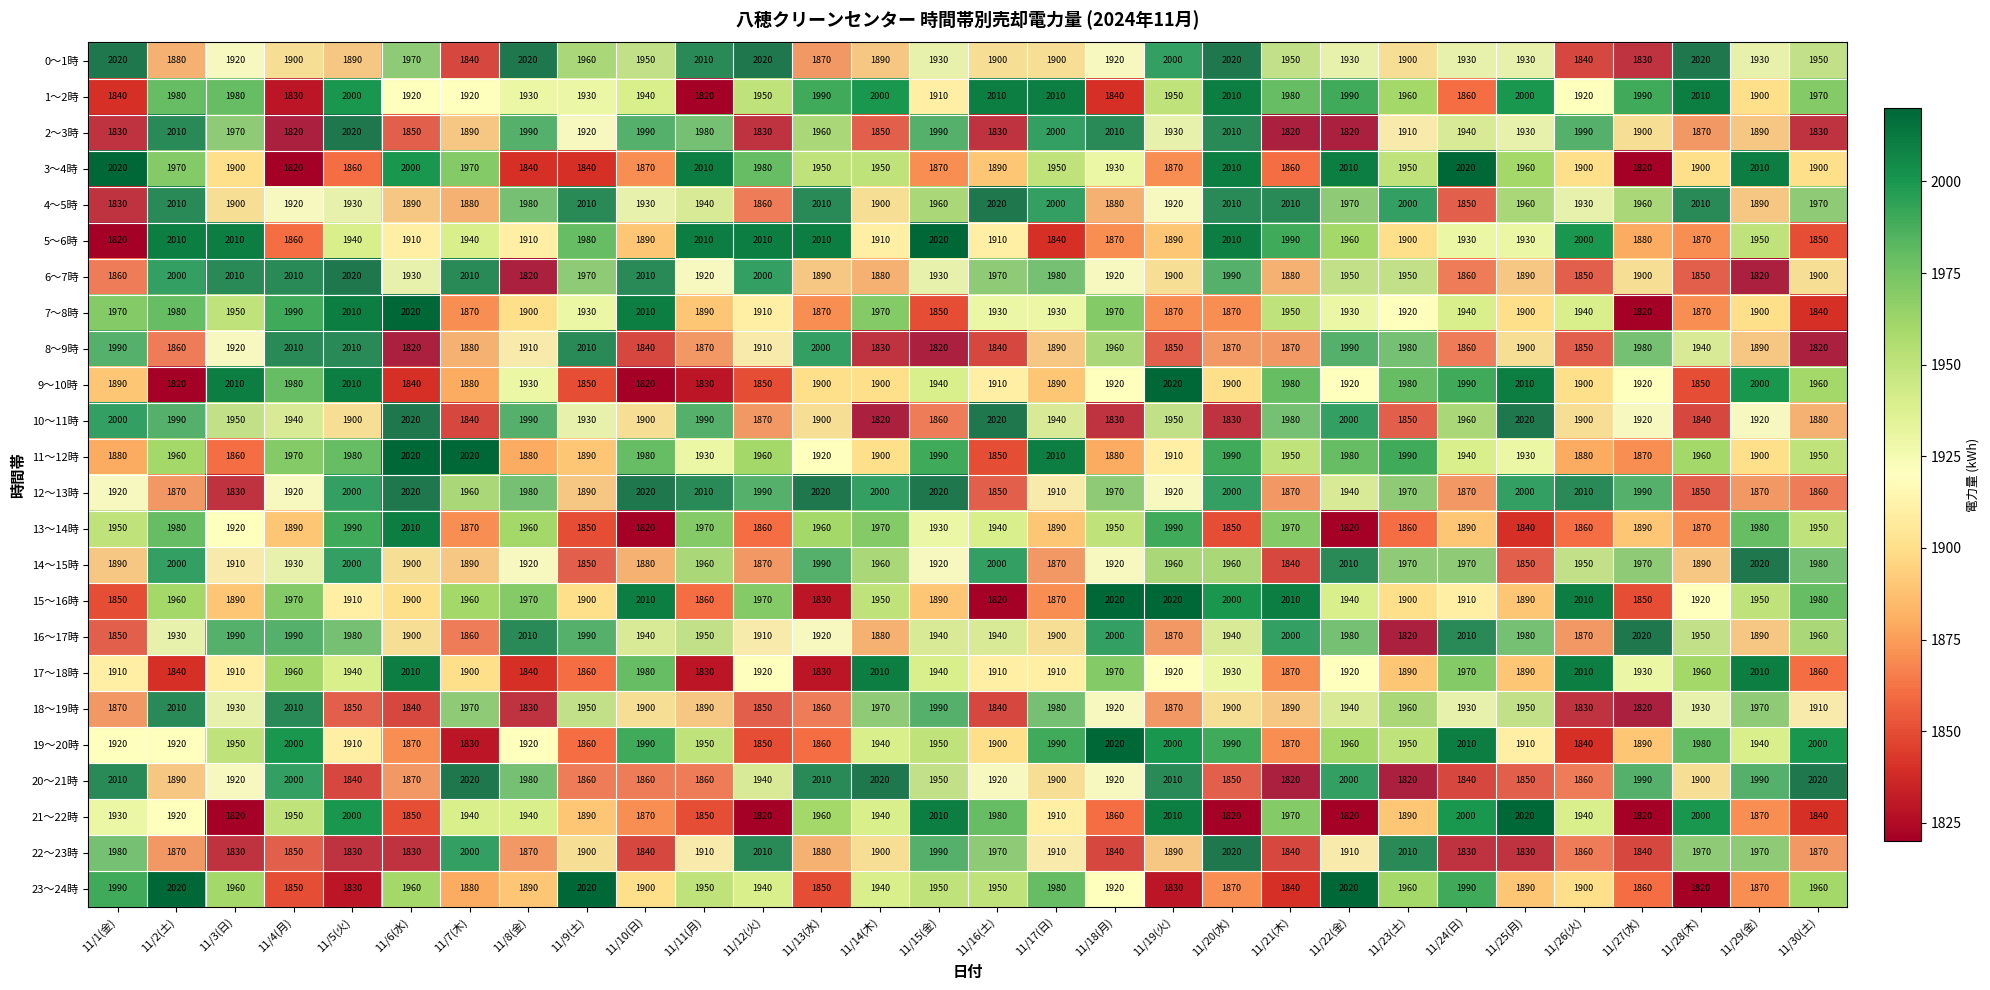

What is the difference between the maximum and minimum values in the 19～20時 series?

190